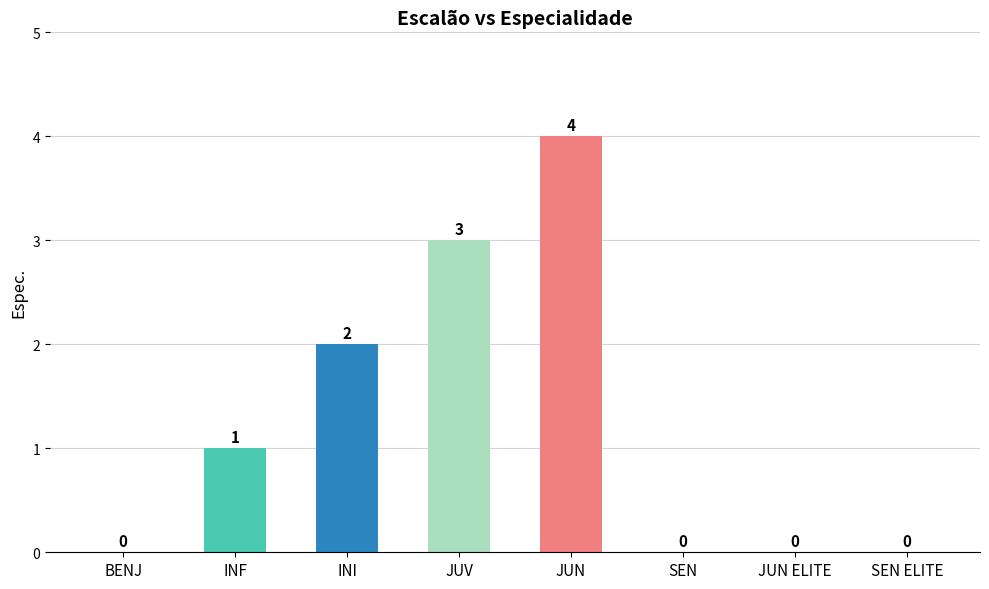

Read the value at JUV.

3